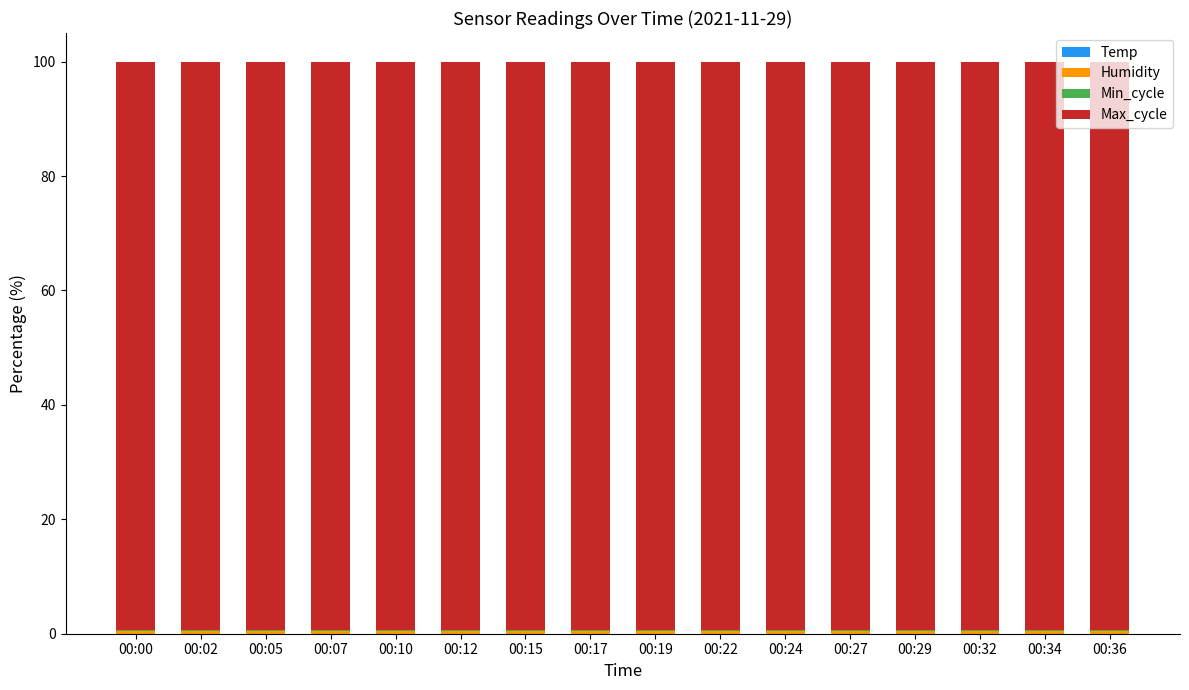

What is the average value of the Max_cycle series?

99.4